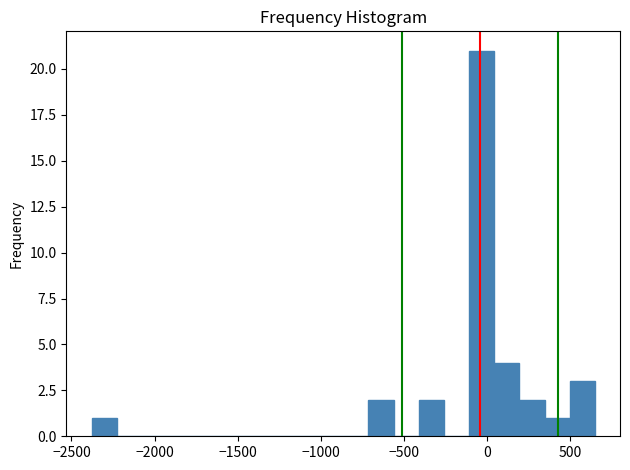

Read against the x-axis, roughly where is the centre of the tallest bar?

-50